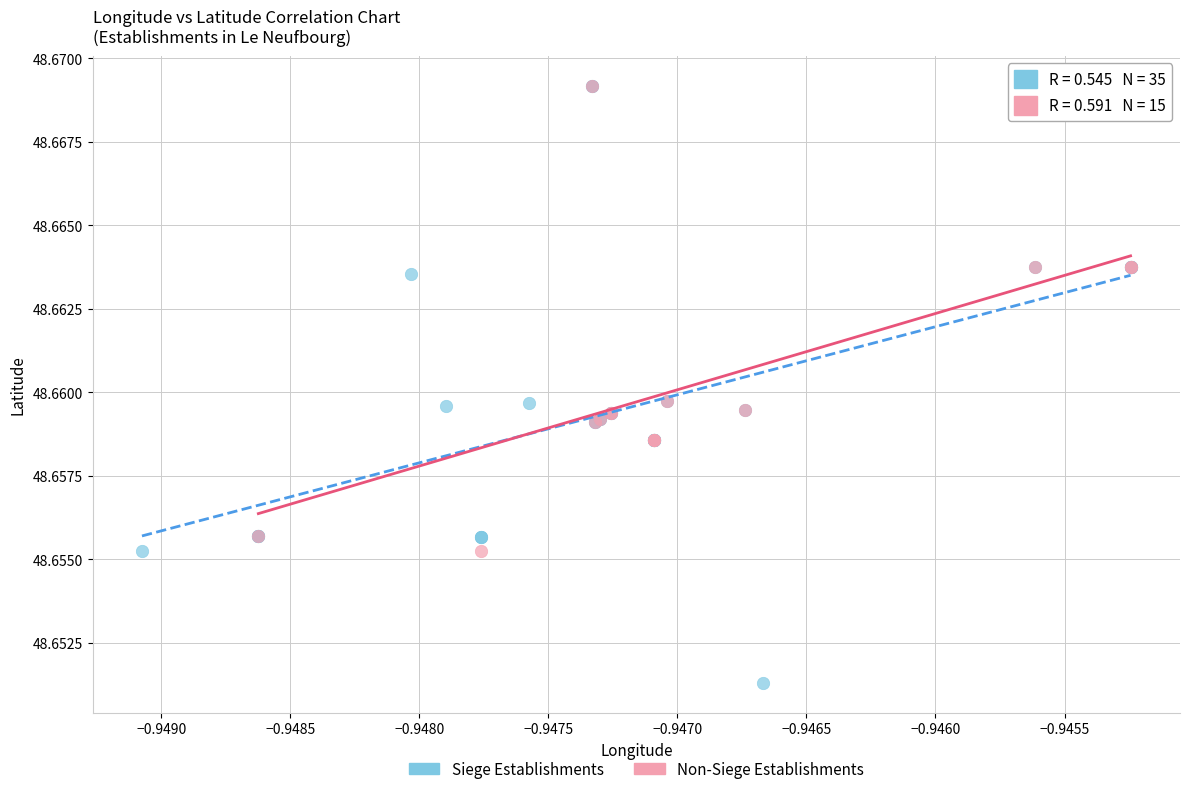

Which series has the largest Y range (max minus min)?

Siege Establishments